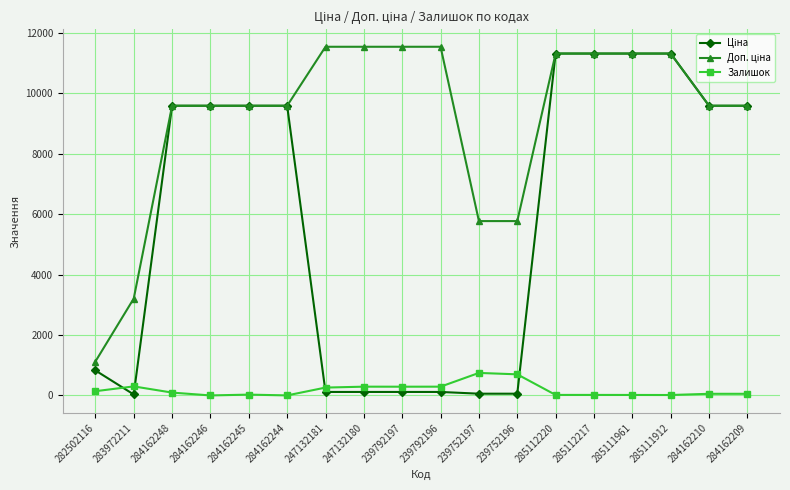

What is the spread (max minus min) of values at 284162246?

9585.4